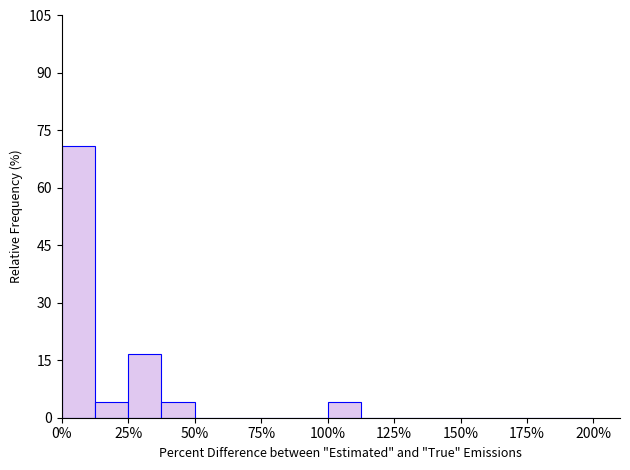

Read against the x-axis, roughly where is the centre of the tallest bar?

5